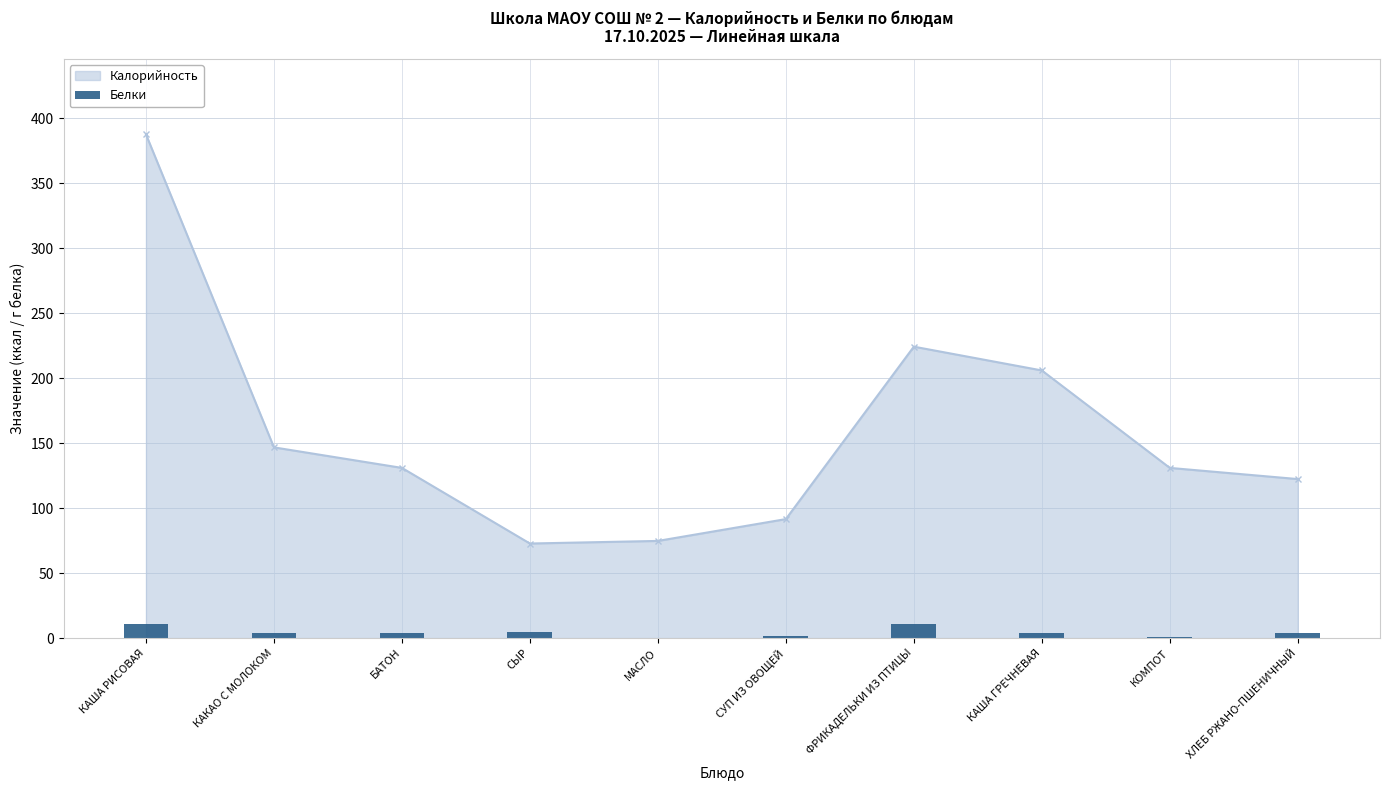

How many data points in Калорийность are less than 131?

4